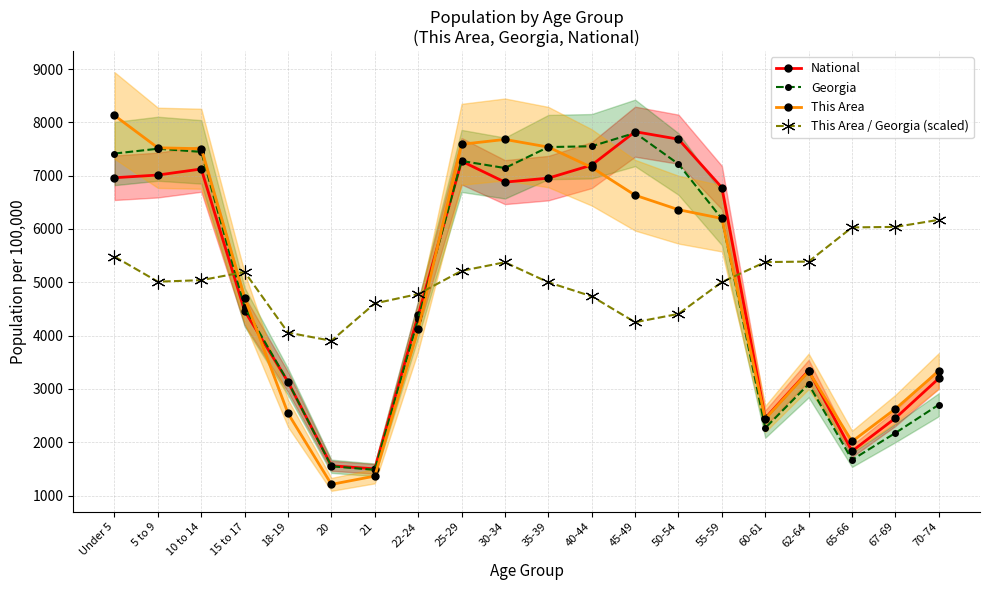

Which series changed the most between 30-34 and 67-69?

This Area